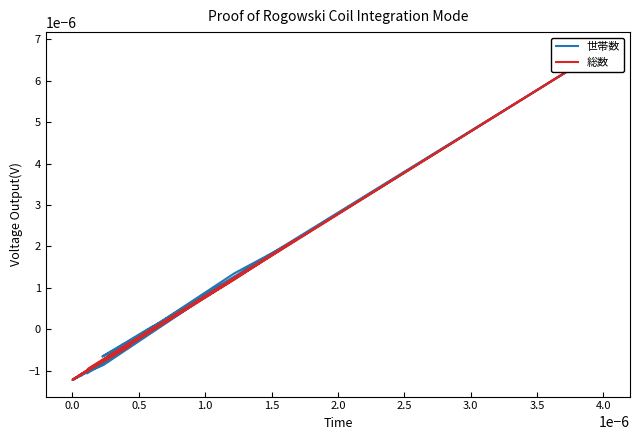

What are all the series names shown in the legend?

世帯数, 総数